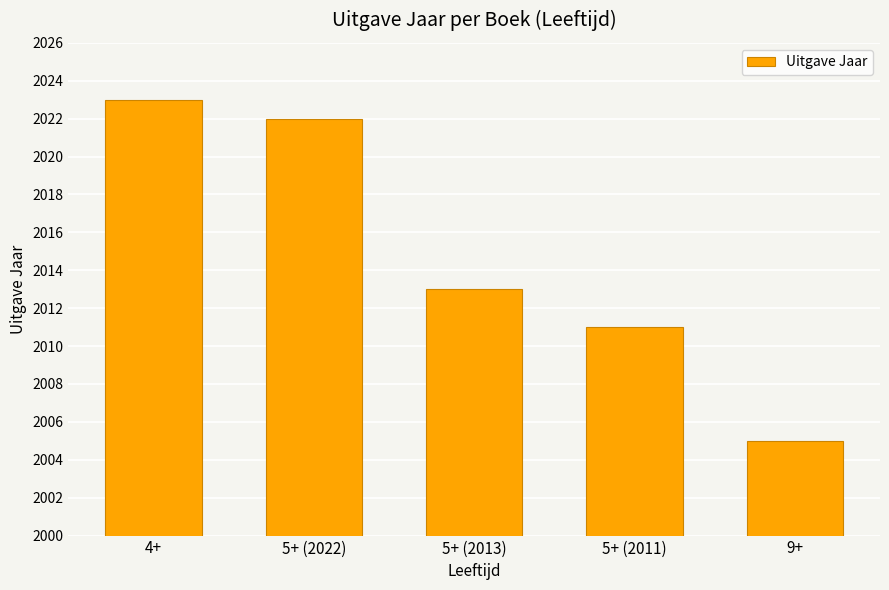

What is the label of the 2nd bar from the right?

5+ (2011)